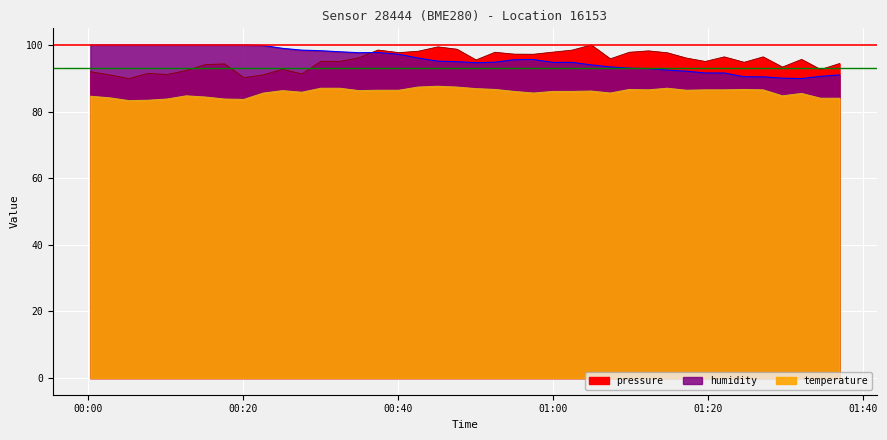

At which category is the sum across all series the highest?

2023-03-18T00:37:23